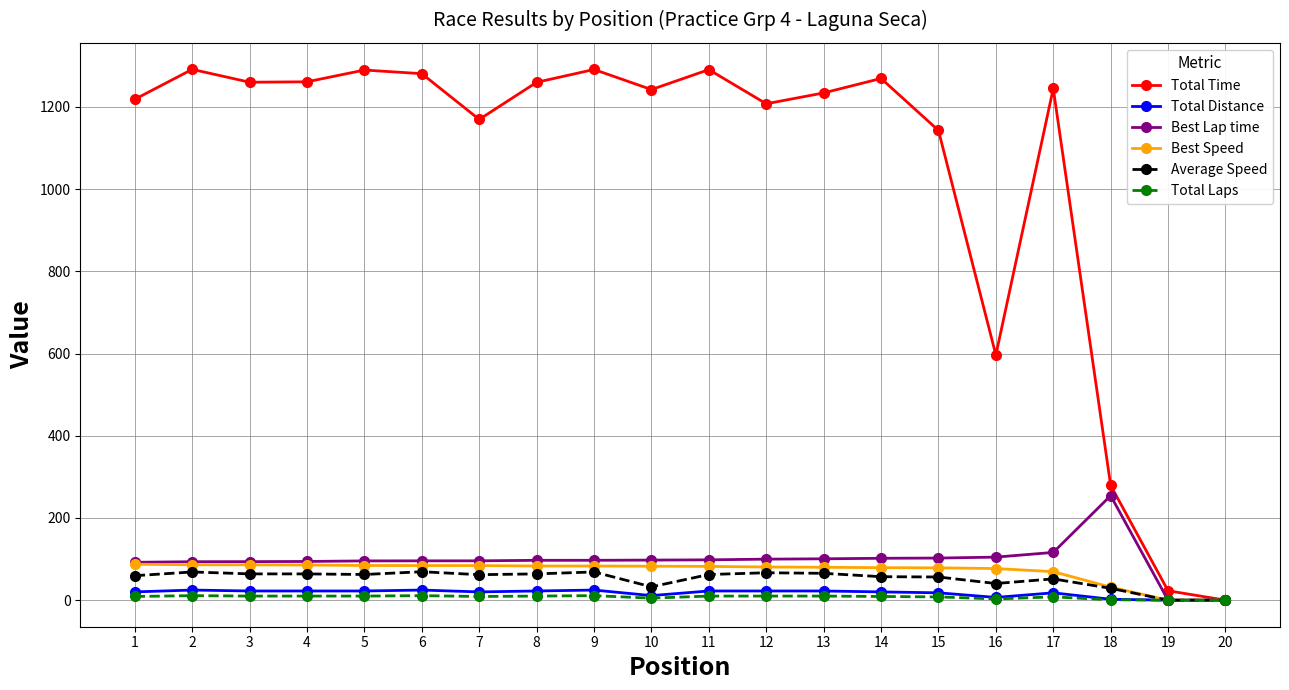

In Total Time, how many points are higher than both neighbors (excluding endpoints)?

6